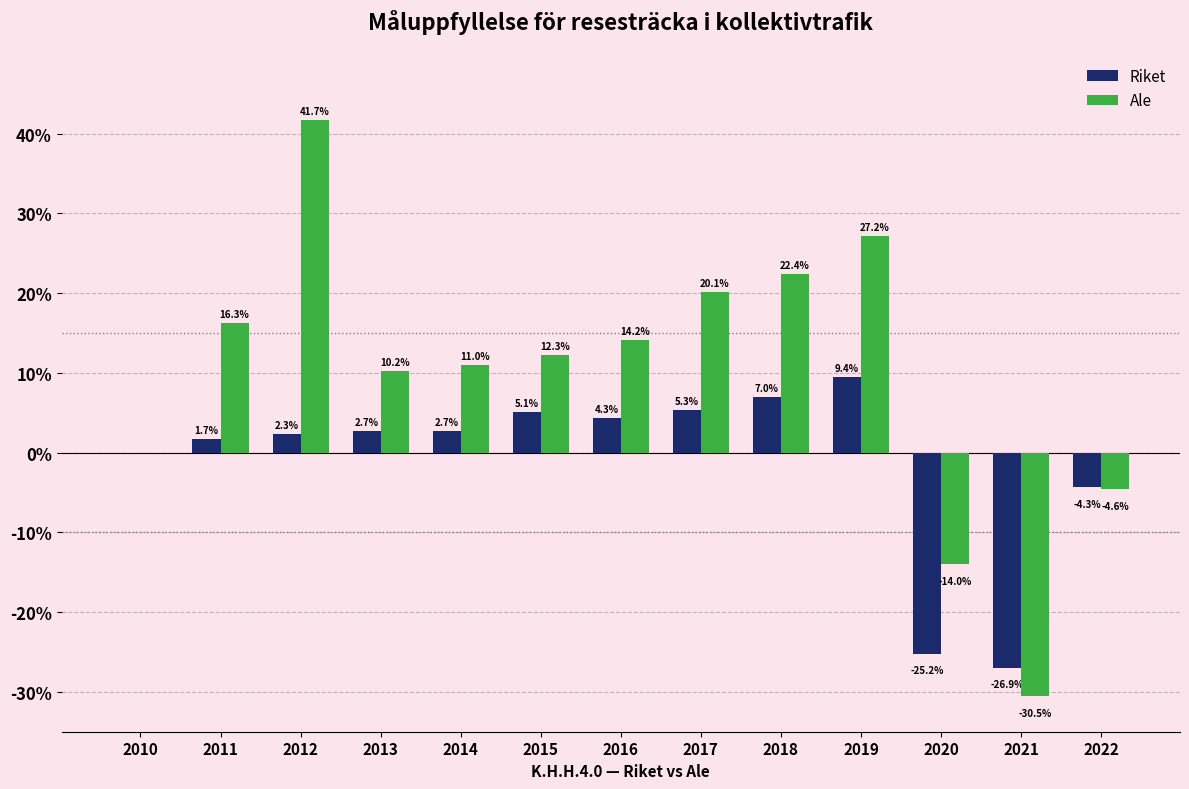

Reading right to left, what are all the values shown in this chart?

Riket: 2022=-4.3	2021=-26.9	2020=-25.2	2019=9.4	2018=7.0	2017=5.3	2016=4.3	2015=5.1	2014=2.7	2013=2.7	2012=2.3	2011=1.7	2010=0.0
Ale: 2022=-4.6	2021=-30.5	2020=-14.0	2019=27.2	2018=22.4	2017=20.1	2016=14.2	2015=12.3	2014=11.0	2013=10.2	2012=41.7	2011=16.3	2010=0.0